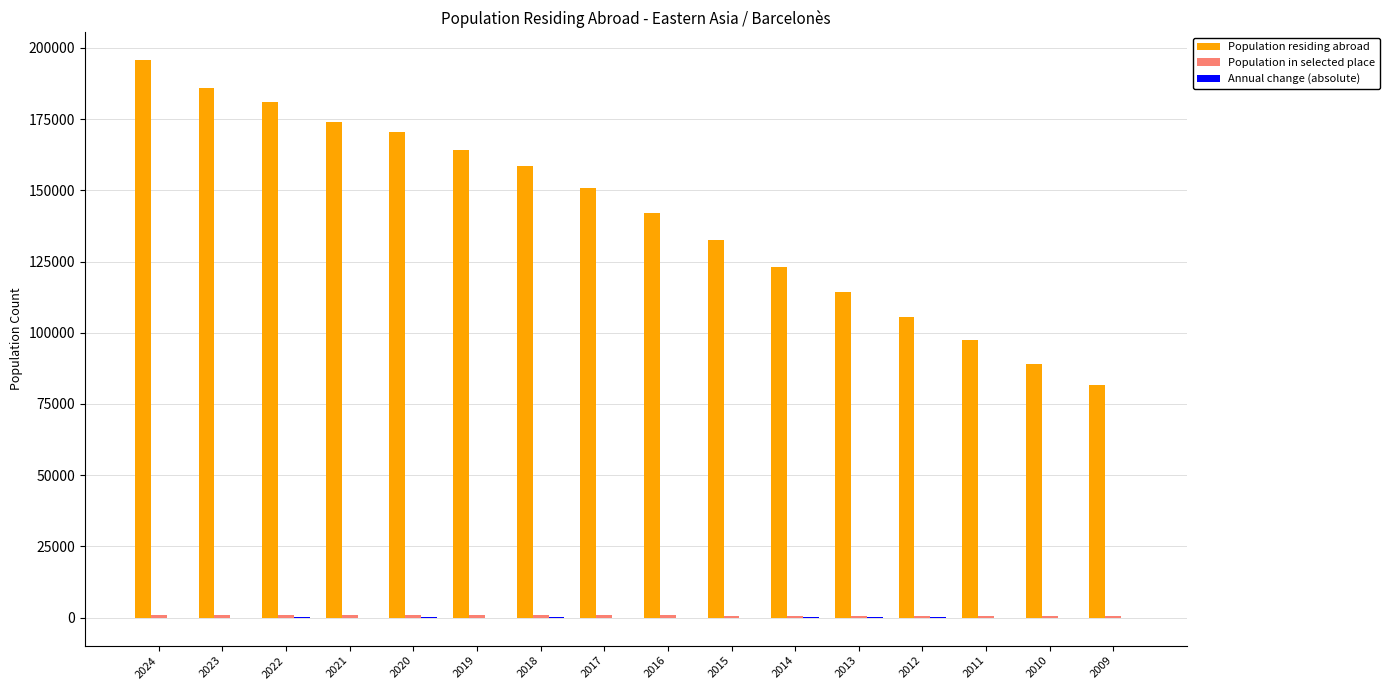

What is the maximum value shown in the chart?

195653